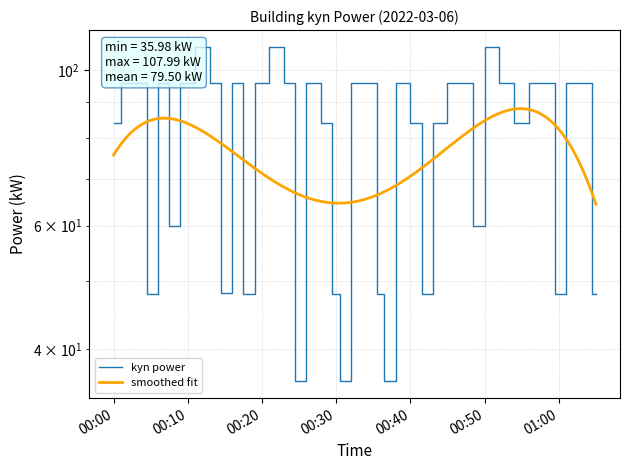

Rank the categories by value from lowest to highest.

2022-03-06T00:31:00, 2022-03-06T00:25:00, 2022-03-06T00:37:00, 2022-03-06T00:05:00, 2022-03-06T00:18:00, 2022-03-06T00:30:00, 2022-03-06T00:36:00, 2022-03-06T00:42:00, 2022-03-06T01:00:00, 2022-03-06T01:05:00, 2022-03-06T00:15:00, 2022-03-06T00:08:00, 2022-03-06T00:49:00, 2022-03-06T00:44:00, 2022-03-06T00:55:00, 2022-03-06T00:00:00, 2022-03-06T00:29:00, 2022-03-06T00:41:00, 2022-03-06T00:02:00, 2022-03-06T00:07:00, 2022-03-06T00:14:00, 2022-03-06T00:17:00, 2022-03-06T00:24:00, 2022-03-06T00:27:00, 2022-03-06T00:35:00, 2022-03-06T00:39:00, 2022-03-06T00:48:00, 2022-03-06T00:59:00, 2022-03-06T01:04:00, 2022-03-06T00:04:00, 2022-03-06T00:10:00, 2022-03-06T00:20:00, 2022-03-06T00:33:00, 2022-03-06T00:46:00, 2022-03-06T00:53:00, 2022-03-06T00:57:00, 2022-03-06T01:02:00, 2022-03-06T00:12:00, 2022-03-06T00:22:00, 2022-03-06T00:51:00